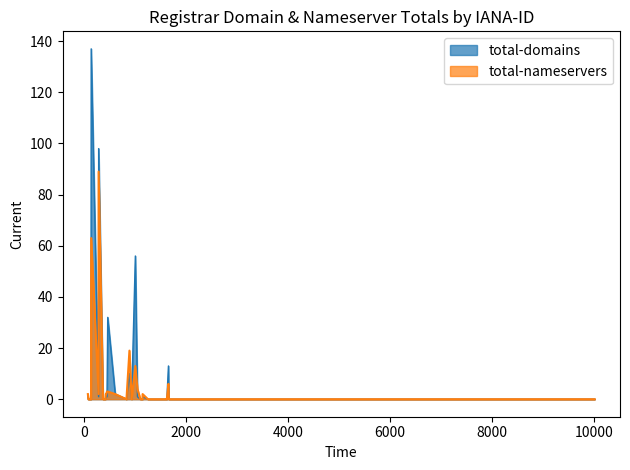

Rank the series by their average value, from highest to lowest.

total-domains, total-nameservers